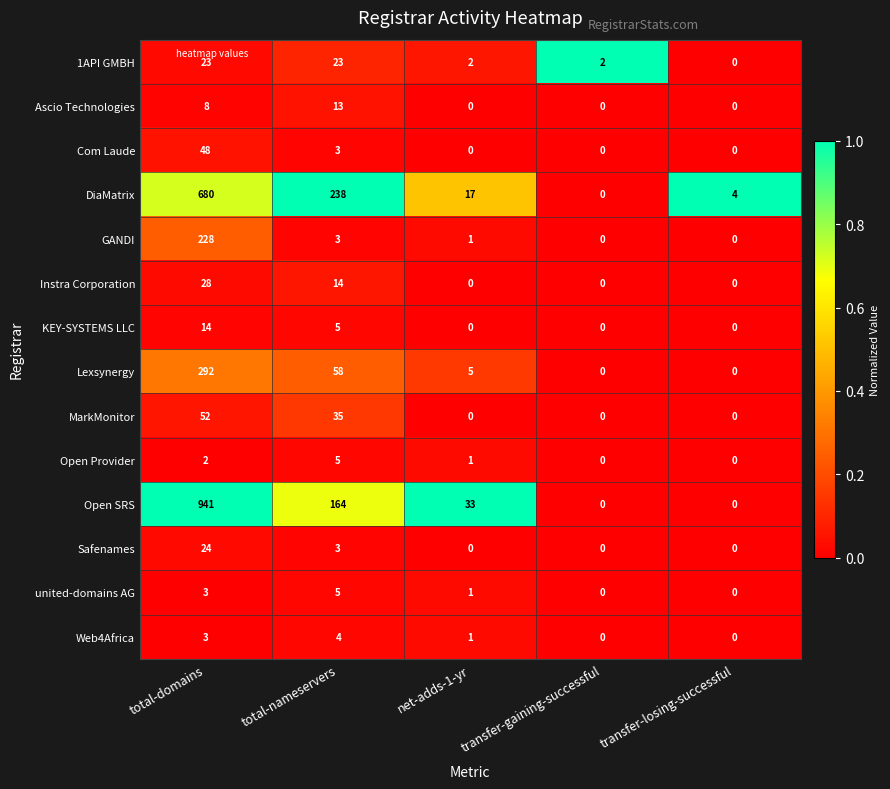

Count the Web4Africa values in the range 0 to 3.

4